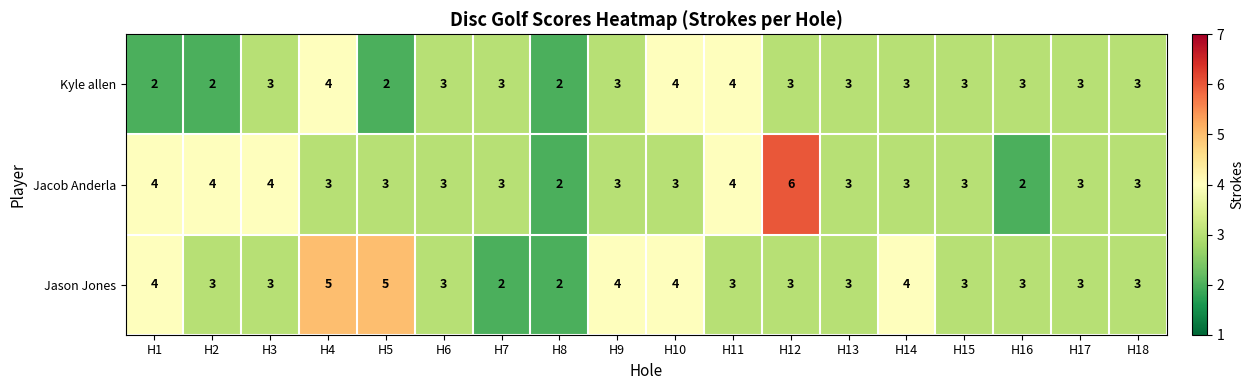

What is the difference between the highest and lowest values at H4?

2